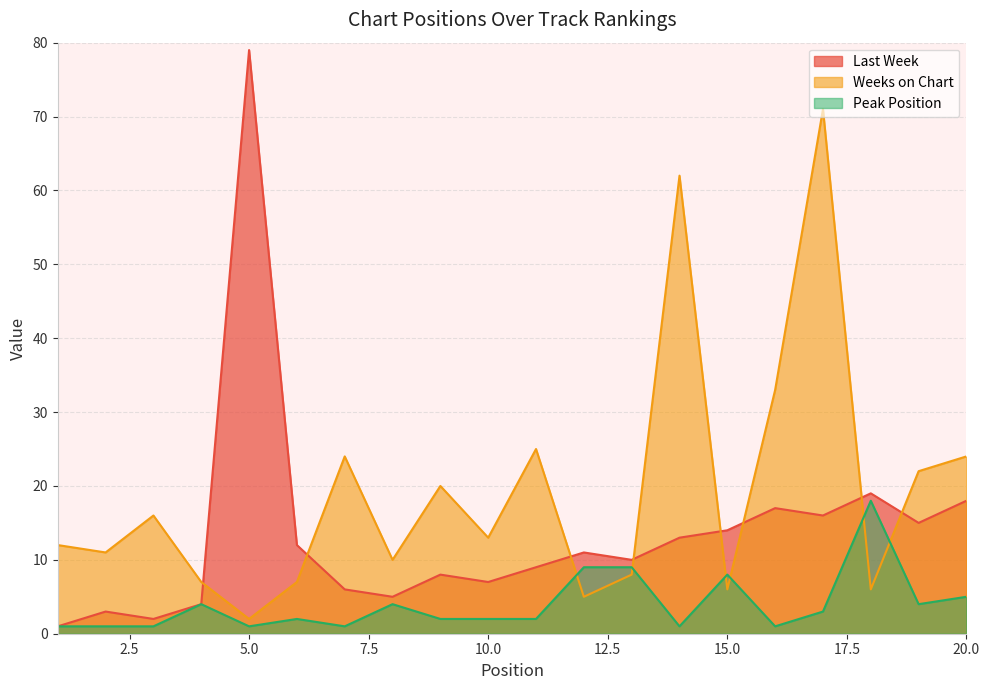

Reading left to right, list all the values displayed in this chart.

Last Week: 1=1	2=3	3=2	4=4	5=79	6=12	7=6	8=5	9=8	10=7	11=9	12=11	13=10	14=13	15=14	16=17	17=16	18=19	19=15	20=18
Weeks on Chart: 1=12	2=11	3=16	4=7	5=2	6=7	7=24	8=10	9=20	10=13	11=25	12=5	13=8	14=62	15=6	16=33	17=71	18=6	19=22	20=24
Peak Position: 1=1	2=1	3=1	4=4	5=1	6=2	7=1	8=4	9=2	10=2	11=2	12=9	13=9	14=1	15=8	16=1	17=3	18=18	19=4	20=5